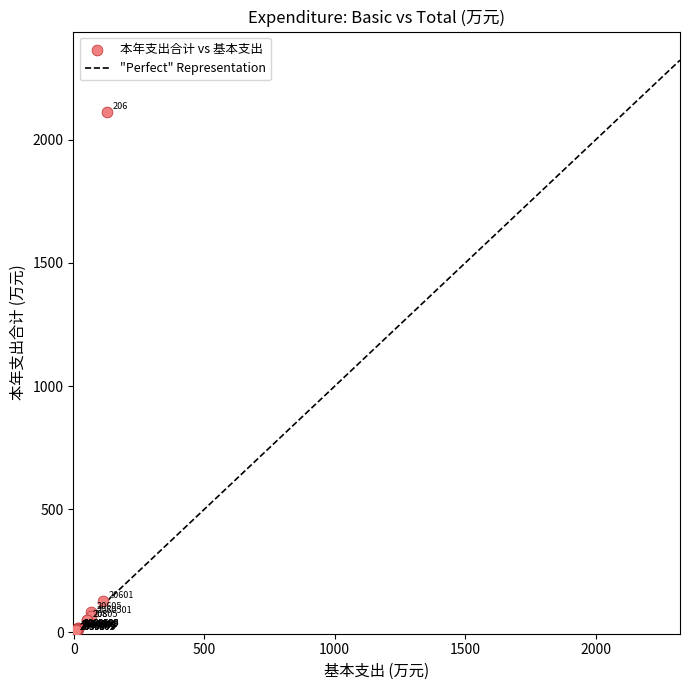

What Y value in the scatter plot is closest to 1056?

127.8